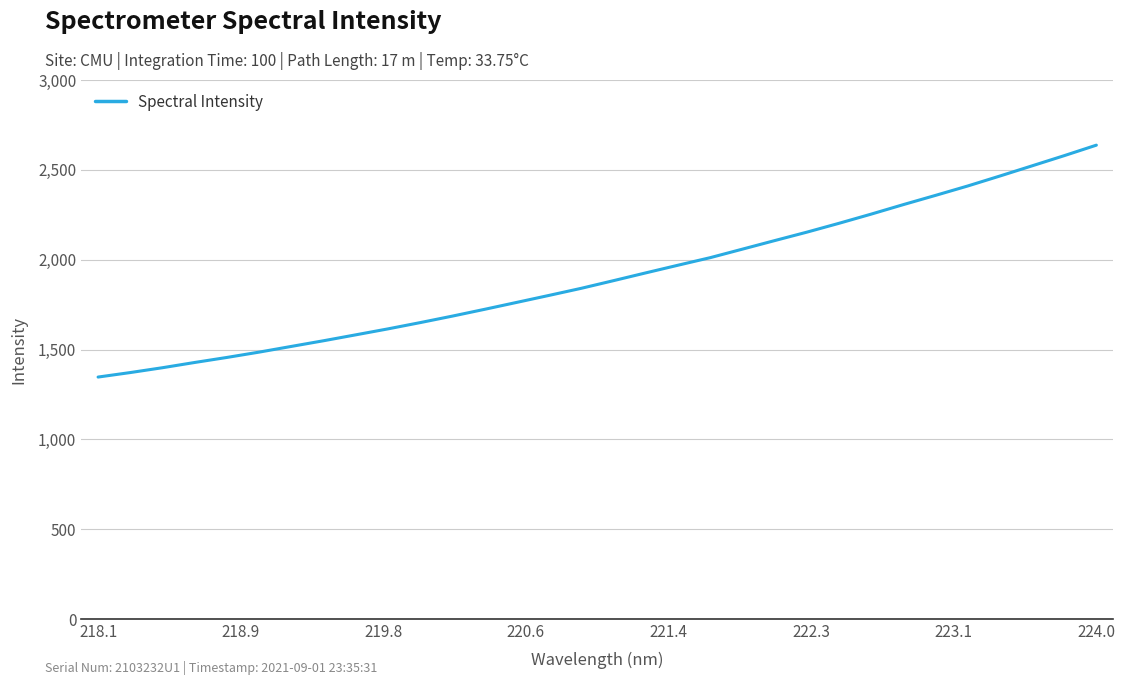

What is the minimum value shown in the chart?

1346.6